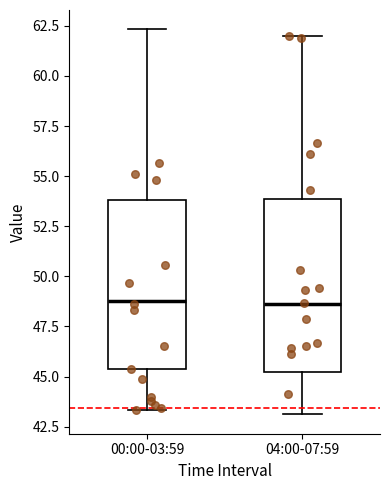

Where is the lower edge of the box for 04:00-07:59 on the y-axis? The values are not printed on the chart, so give them approximately, as read against the axis.

45.0